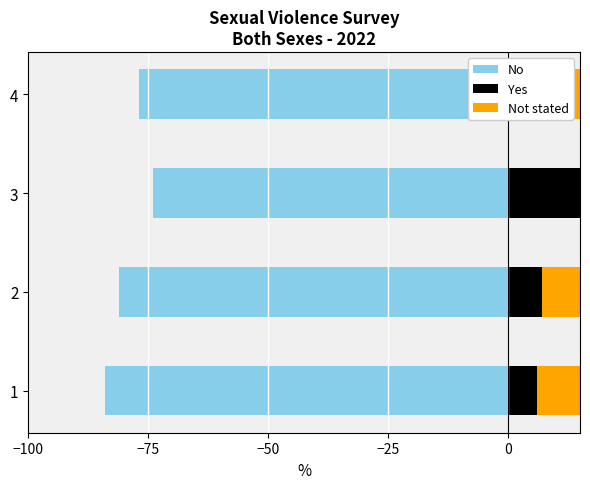

The value of No at 1 is -140. True or false?

False